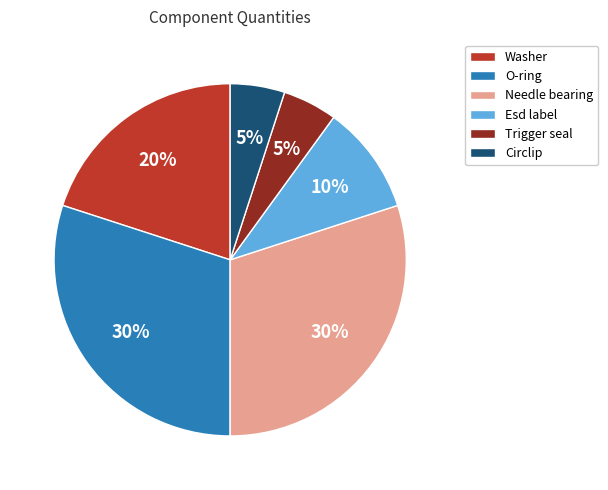

True or false: Needle bearing accounts for 17% of the total.

False